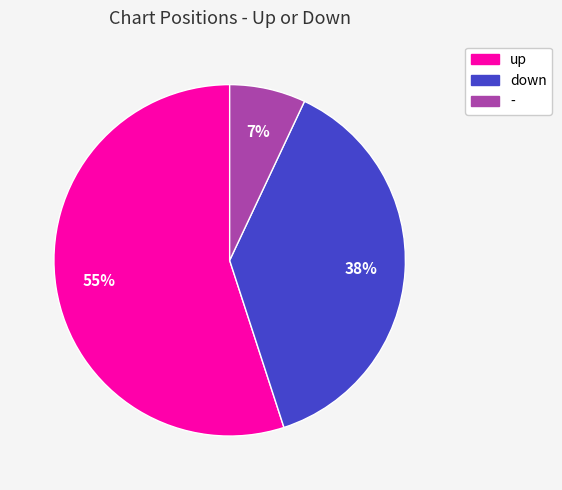

Does up account for over 50% of the chart?

Yes